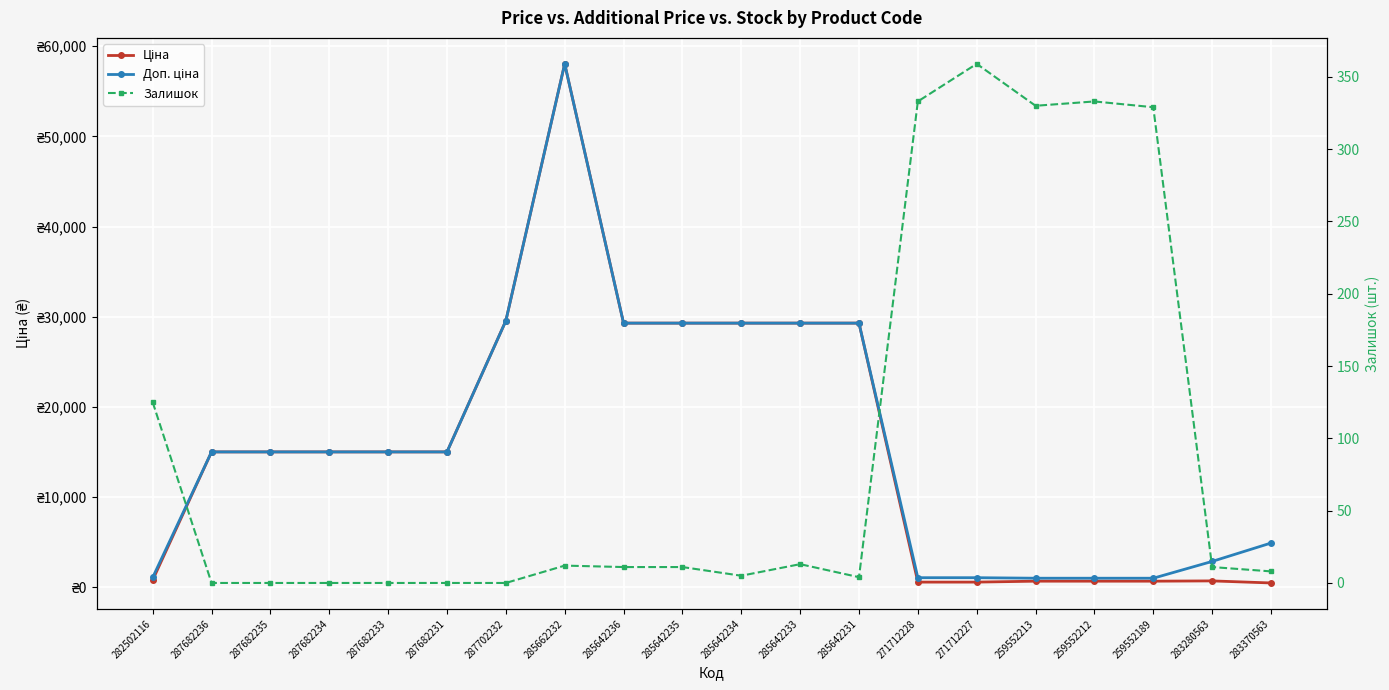

At which label does Залишок first exceed 11?

282502116